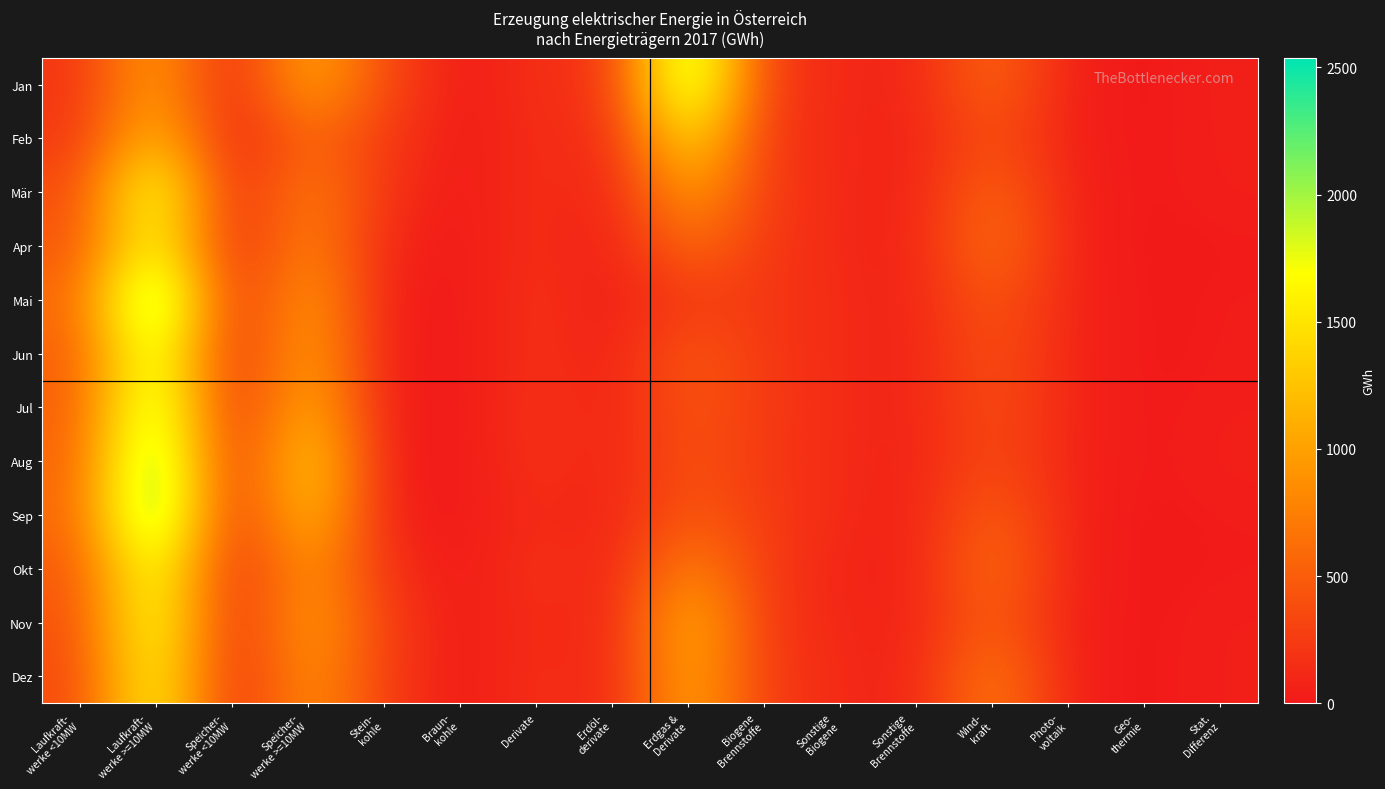

Which series has the largest range (max minus min)?

Mai